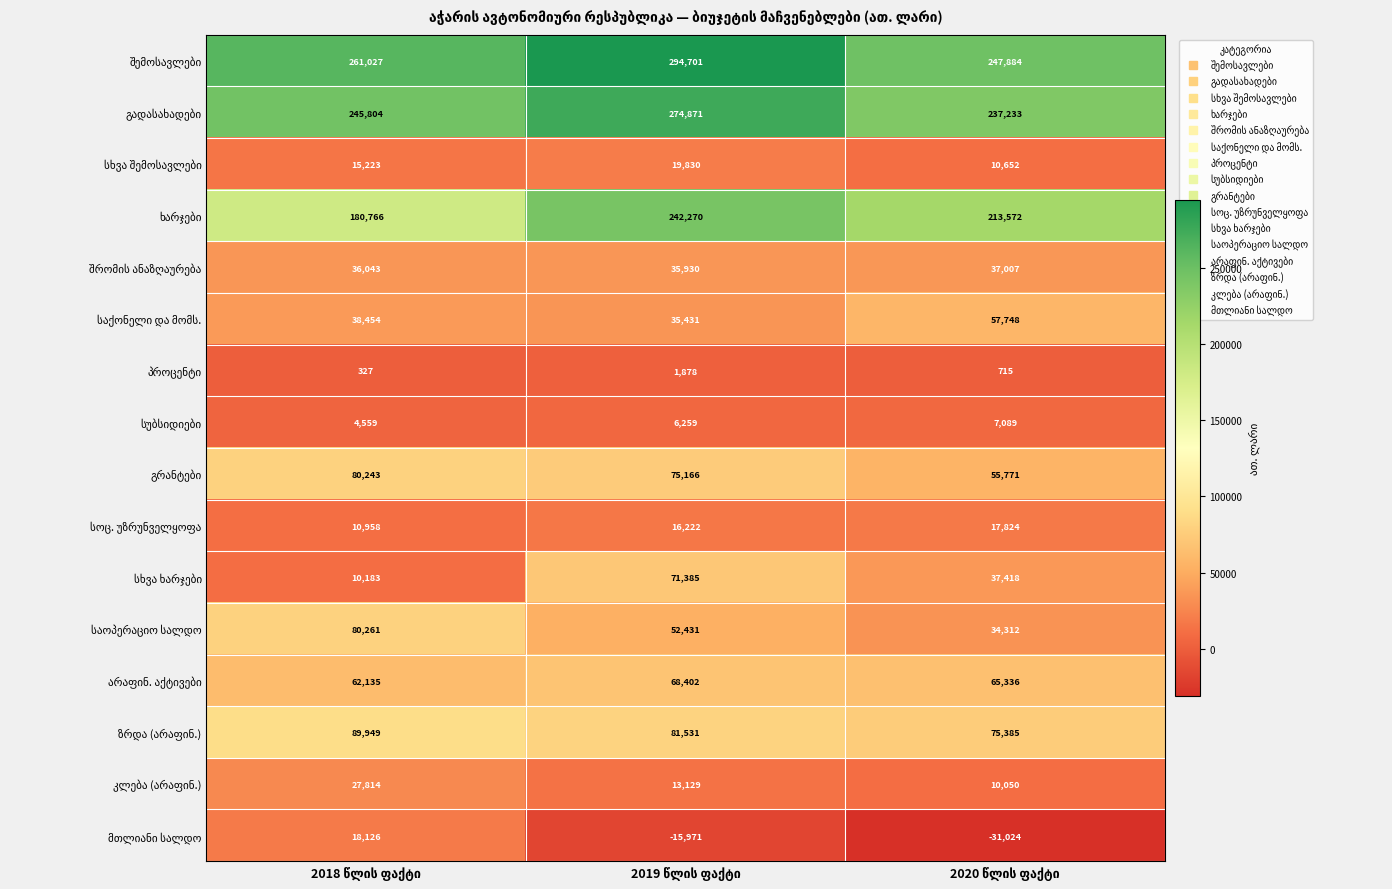

At how many categories does at least one series exceed 112930?

3